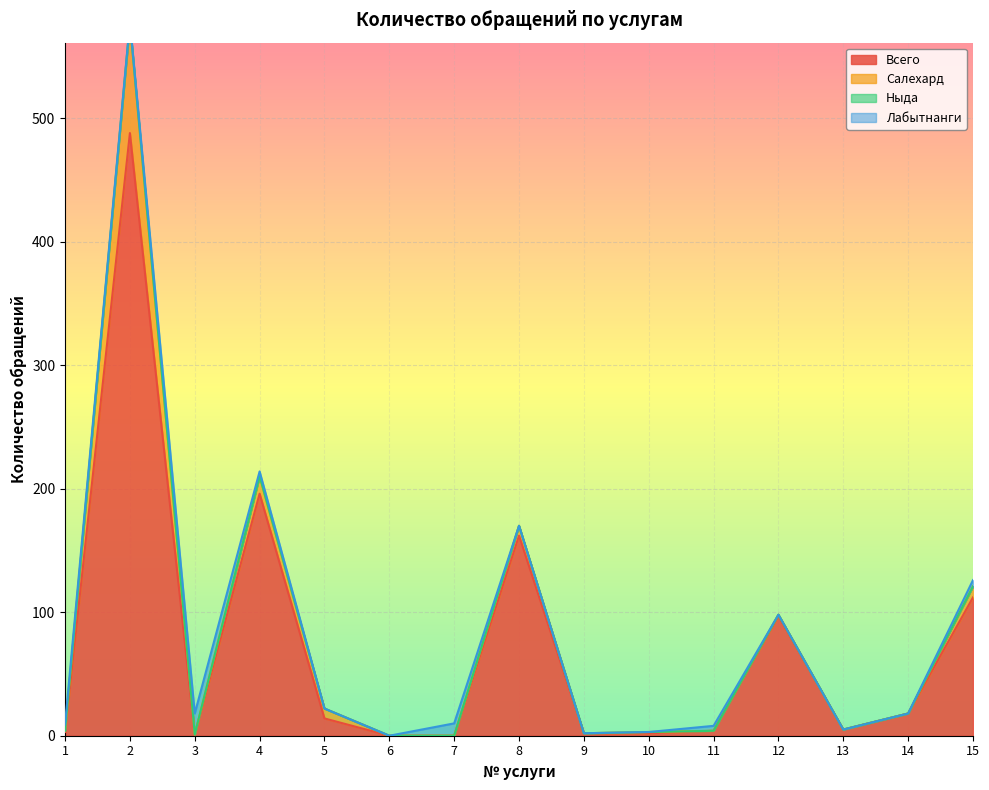

Where does the Салехард series first go above 1?

2